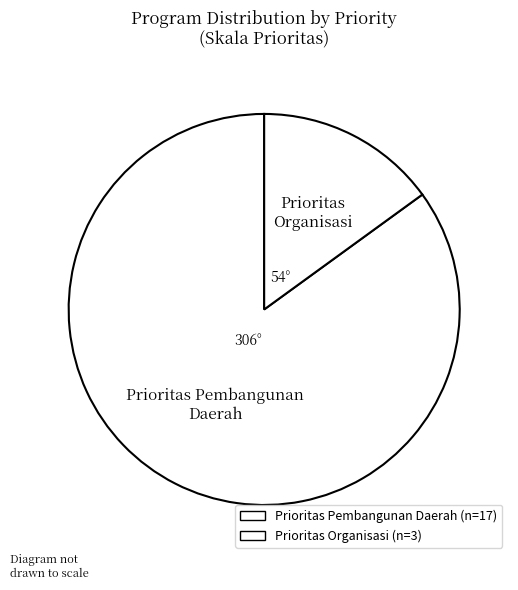

What is the majority slice?

Prioritas Pembangunan Daerah